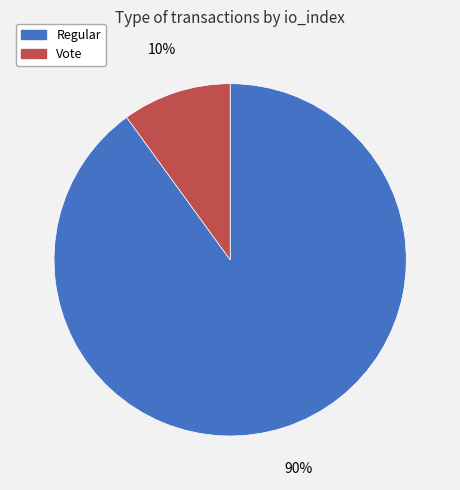

What is the smallest slice in the pie chart?

Vote